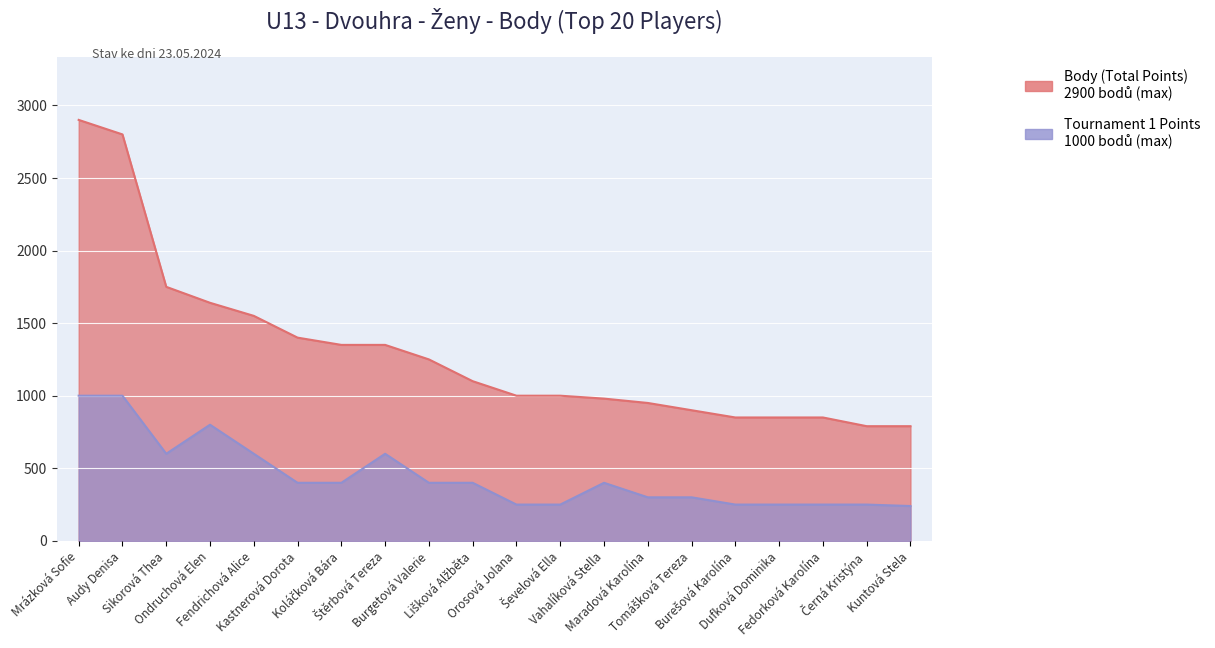

How many categories are shown in the chart?

20